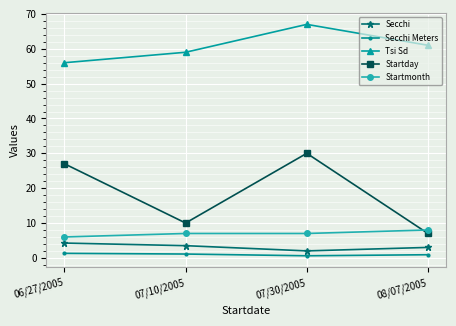

True or false: Tsi Sd has more than 1 points higher than both neighbors.

False